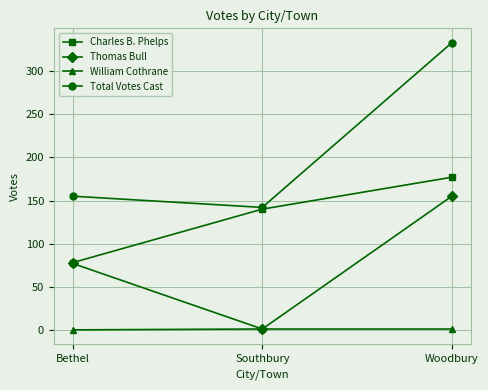

List the series in order of their peak value, lowest first.

William Cothrane, Thomas Bull, Charles B. Phelps, Total Votes Cast